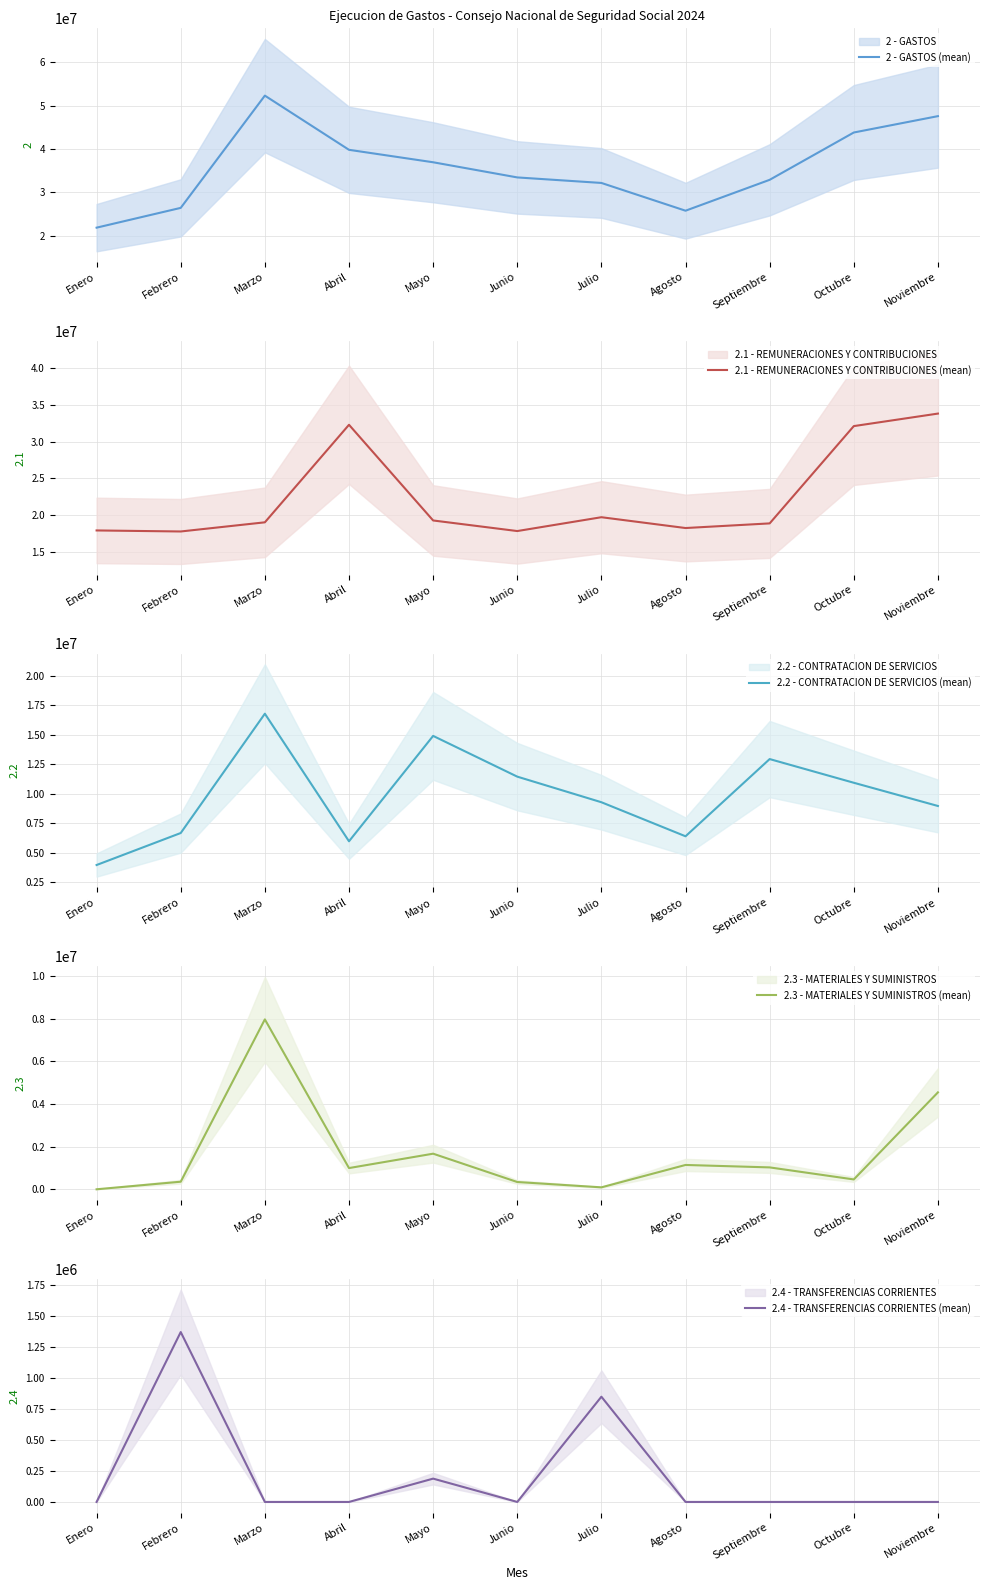

Reading left to right, list all the values displayed in this chart.

2 - GASTOS (mean): Enero=21831455.6	Febrero=26395810.0	Marzo=52290527.0	Abril=39789191.1	Mayo=36917764.8	Junio=33421038.4	Julio=32146573.9	Agosto=25741865.9	Septiembre=32868748.5	Octubre=43783093.8	Noviembre=47557748.8
2.1 - REMUNERACIONES Y CONTRIBUCIONES (mean): Enero=17883431.1	Febrero=17742225.8	Marzo=18992407.5	Abril=32304113.0	Mayo=19244616.3	Junio=17800209.8	Julio=19689125.7	Agosto=18212235.6	Septiembre=18845606.9	Octubre=32124428.0	Noviembre=33833469.8
2.2 - CONTRATACION DE SERVICIOS (mean): Enero=3948024.5	Febrero=6664745.6	Marzo=16795805.6	Abril=5963099.2	Mayo=14911518.2	Junio=11452140.3	Julio=9278170.8	Agosto=6387512.1	Septiembre=12944155.3	Octubre=10932128.1	Noviembre=8960189.4
2.3 - MATERIALES Y SUMINISTROS (mean): Enero=0.0	Febrero=355831.4	Marzo=7975464.0	Abril=996353.1	Mayo=1671234.5	Junio=341592.2	Julio=91245.0	Agosto=1142118.2	Septiembre=1027585.6	Octubre=462462.6	Noviembre=4549781.5
2.4 - TRANSFERENCIAS CORRIENTES (mean): Enero=0.0	Febrero=1368927.9	Marzo=0.0	Abril=0.0	Mayo=187861.3	Junio=0.0	Julio=847919.9	Agosto=0.0	Septiembre=0.0	Octubre=0.0	Noviembre=0.0